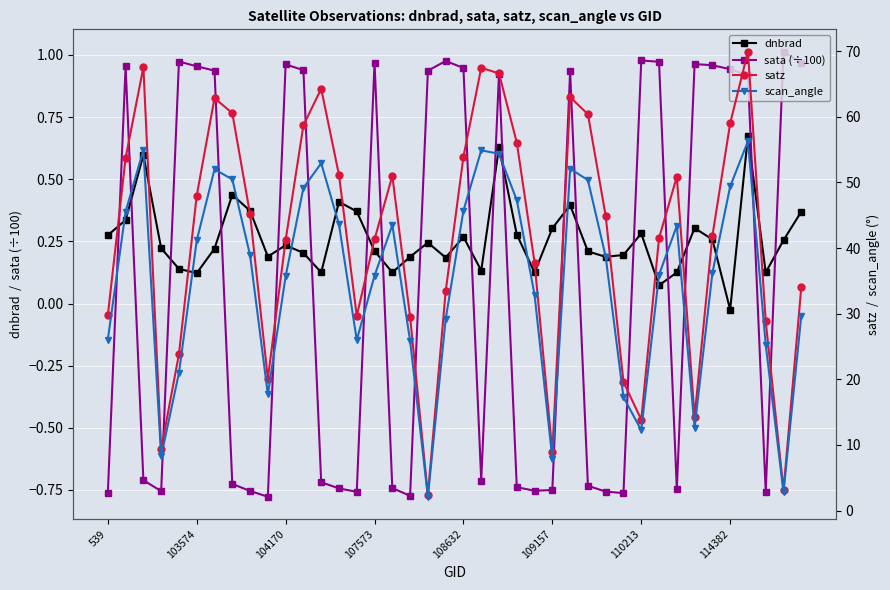

What is the maximum value for sata (÷100)?

1.0